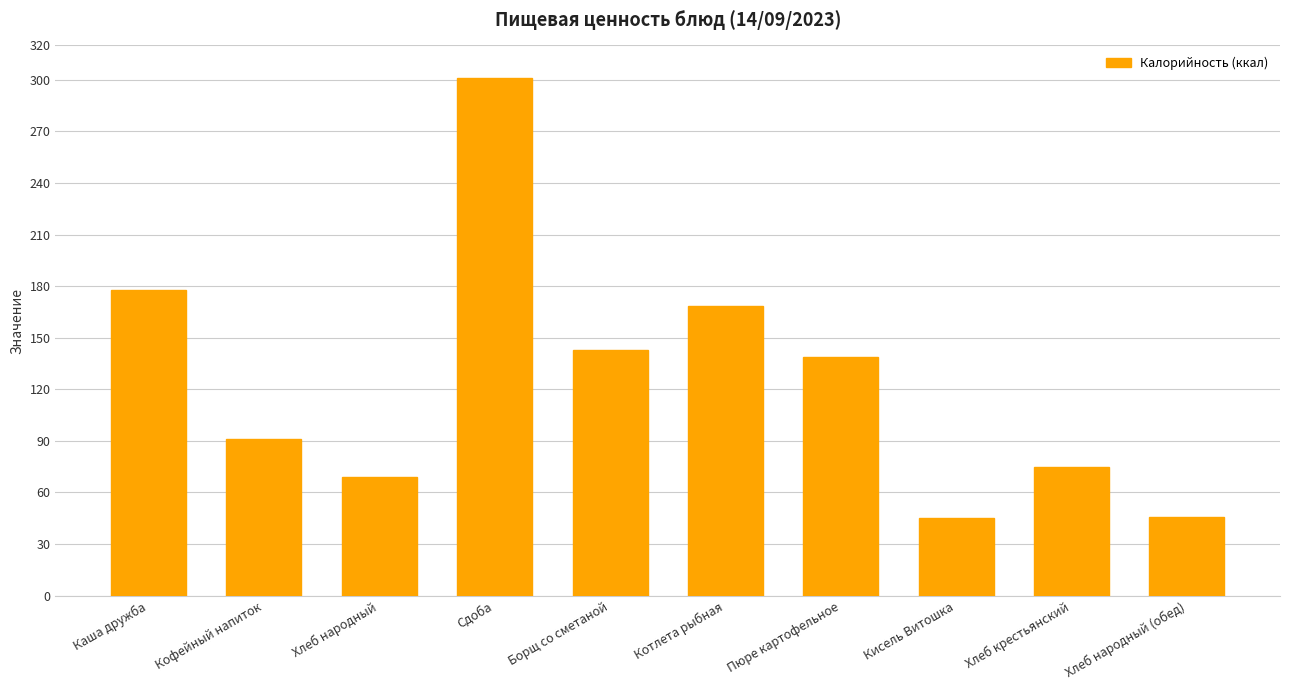

What is the label of the 6th bar from the left?

Котлета рыбная